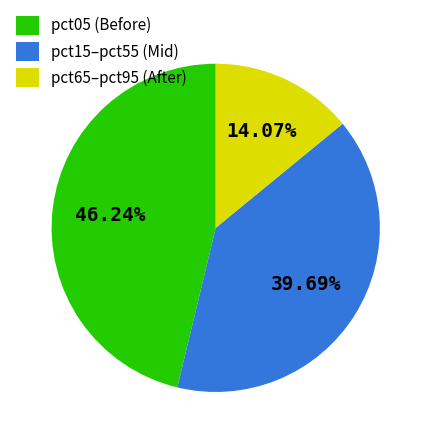

Is there any slice that represents more than half of the pie?

No